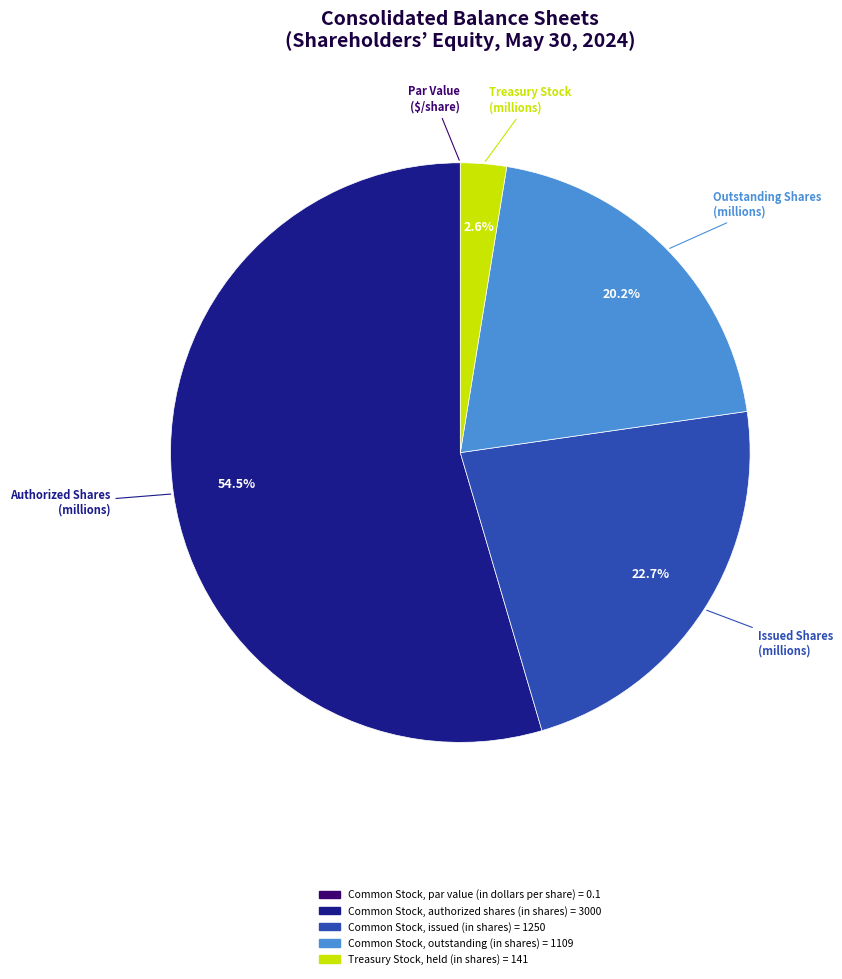

Combined, do Common Stock, outstanding (in shares) and Common Stock, issued (in shares) account for over 50%?

No